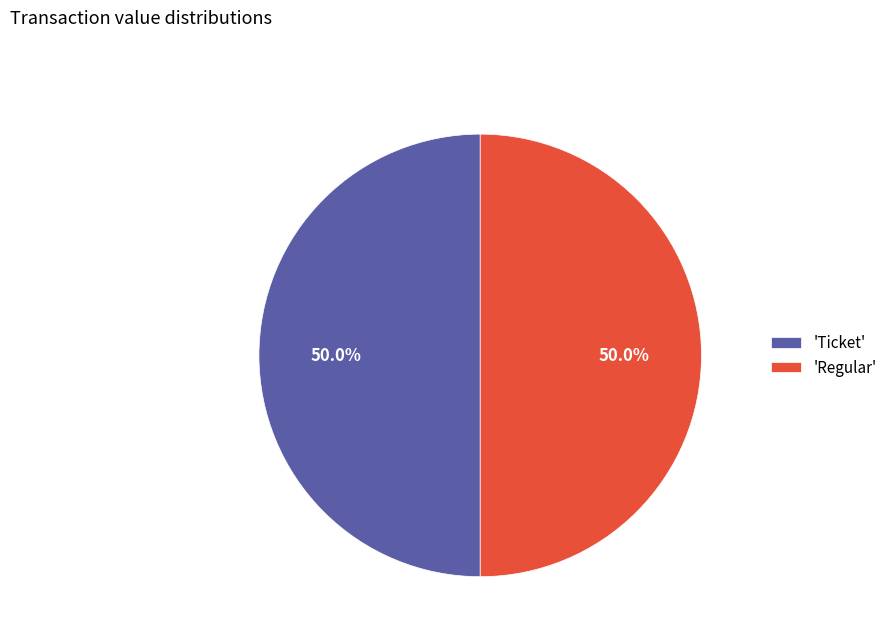

How many segments does this pie chart have?

2